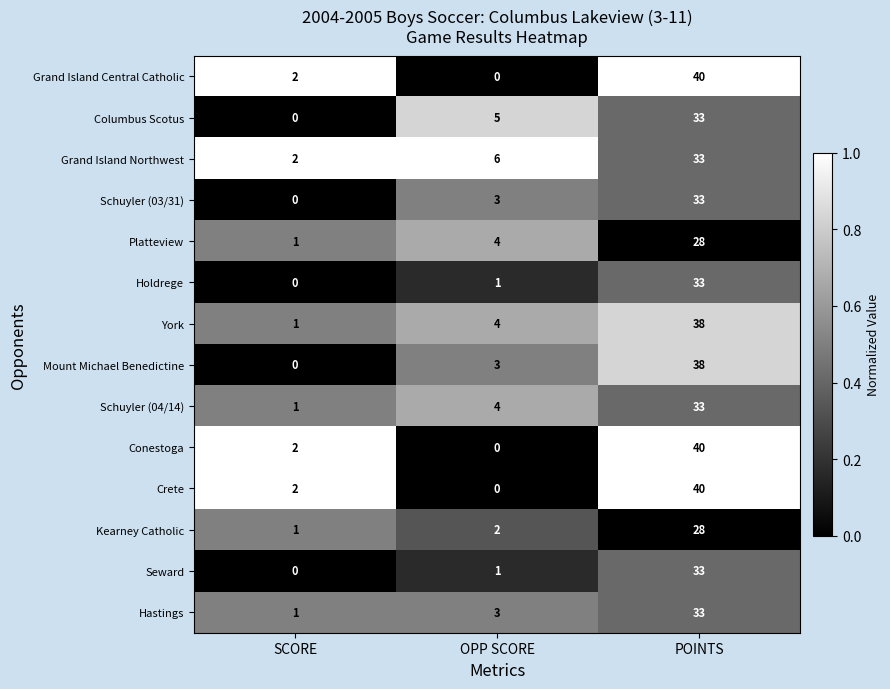

What is the total value across all series at POINTS?

483